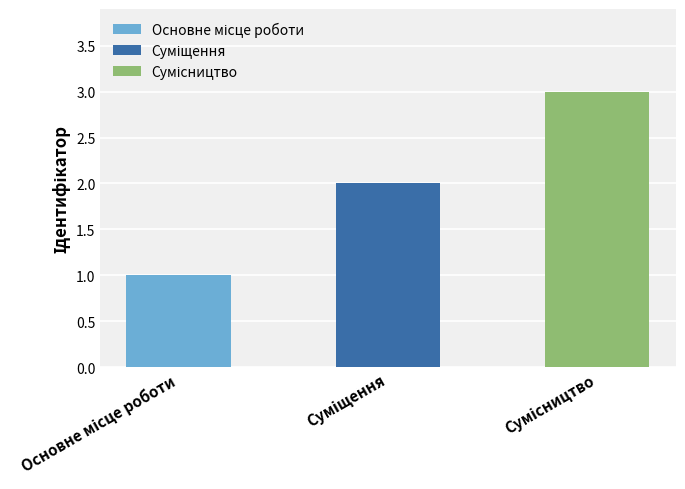

Reading left to right, what are all the values shown in this chart?

1	2	3